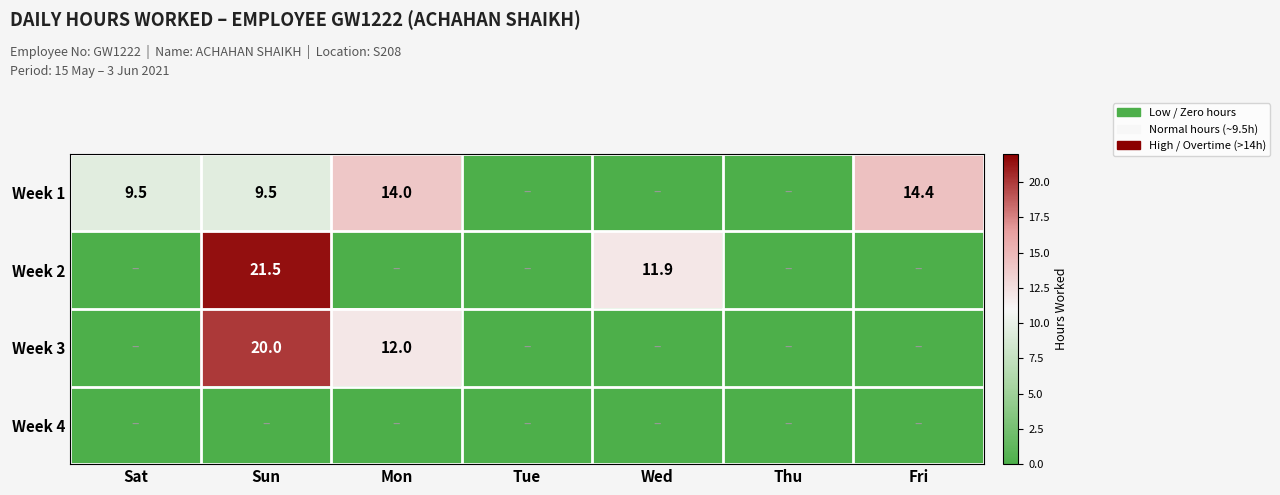

True or false: Week 1 has a value of 14.4 at Fri.

True